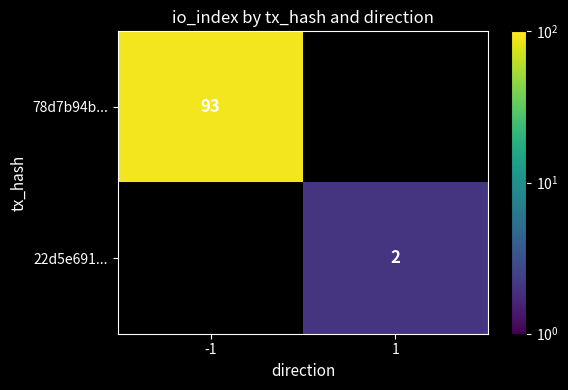

The value of 78d7b94b... at -1 is 159. True or false?

False